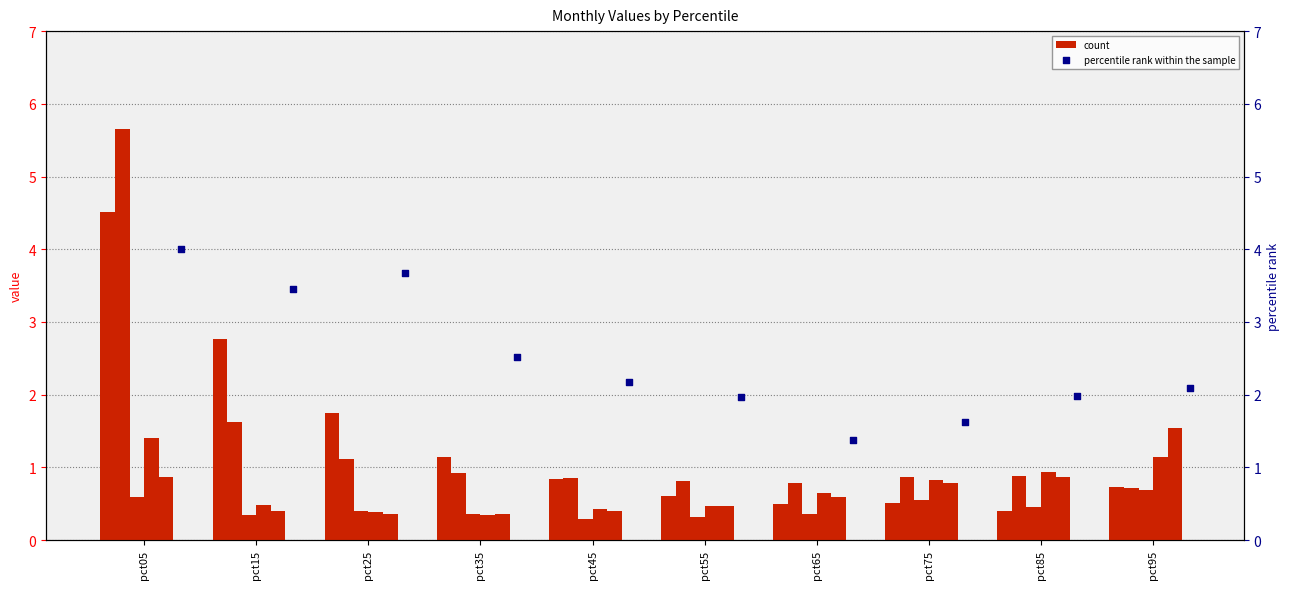

Which series has the largest total across all categories?

percentile rank within the sample